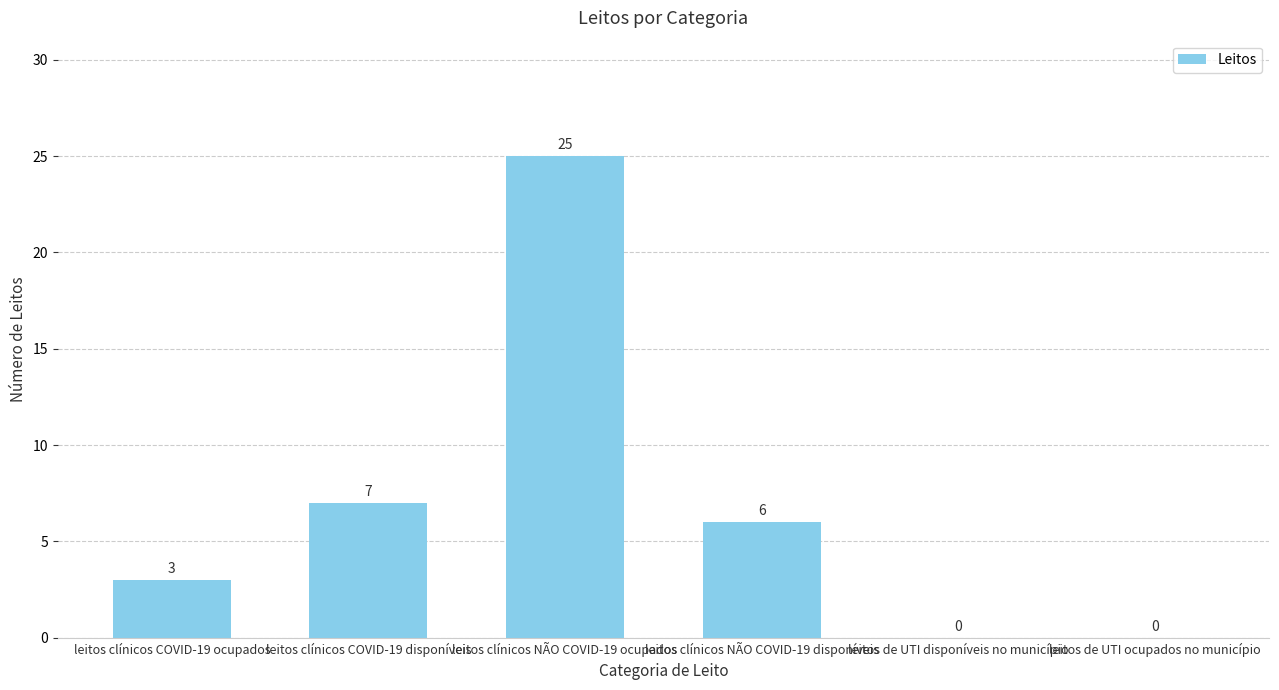

Is it true that the value at leitos clínicos COVID-19 disponíveis is 2?

False